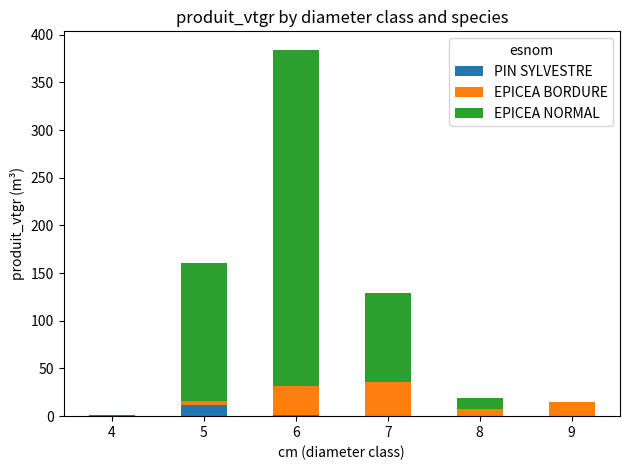

At which category is the sum across all series the highest?

6